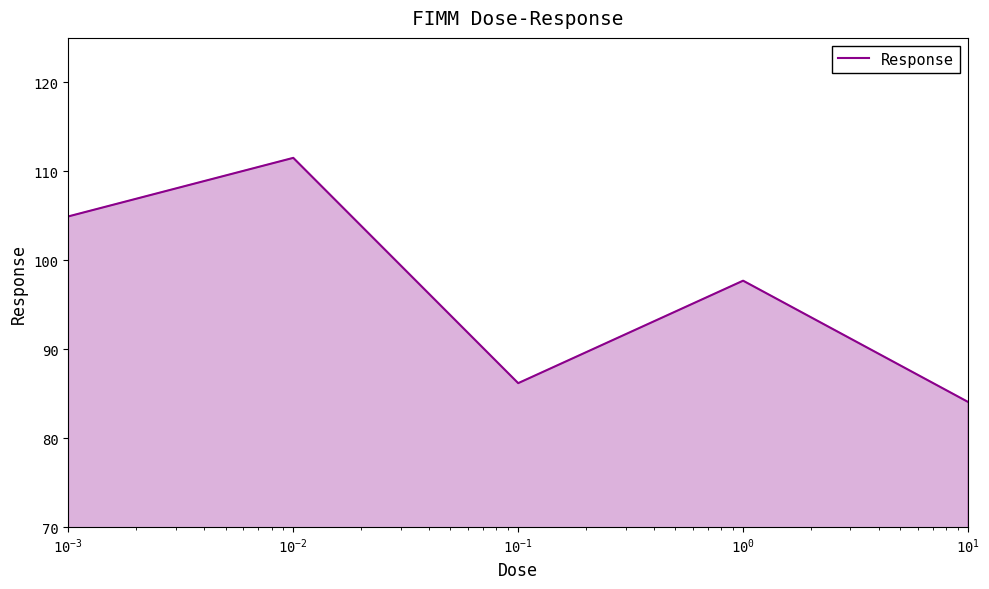

How many distinct data groups are displayed?

1